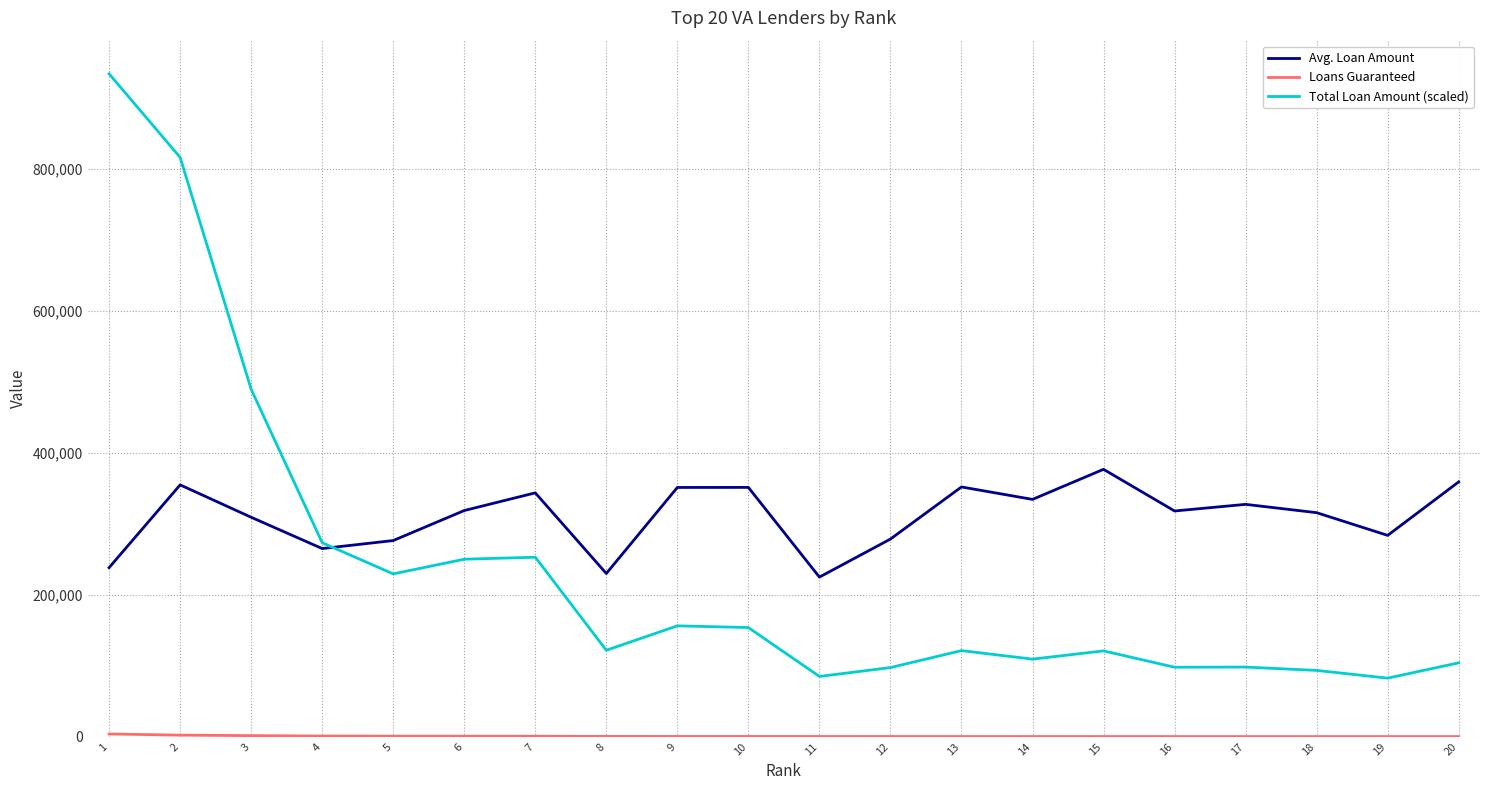

Does the chart display data point markers on the line(s)?

No